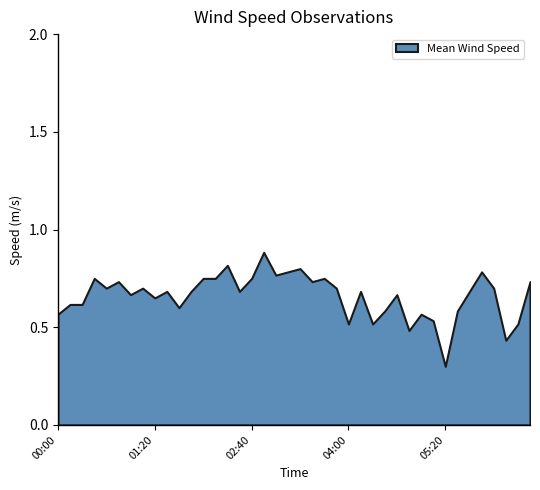

What is the smallest value displayed?

0.3